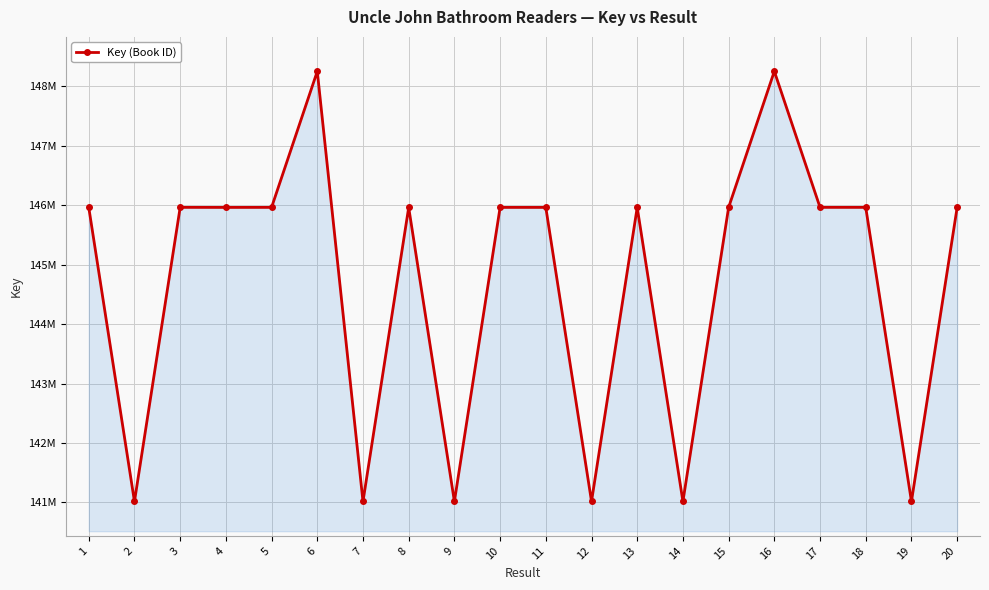

What is the greatest value displayed?

148253722